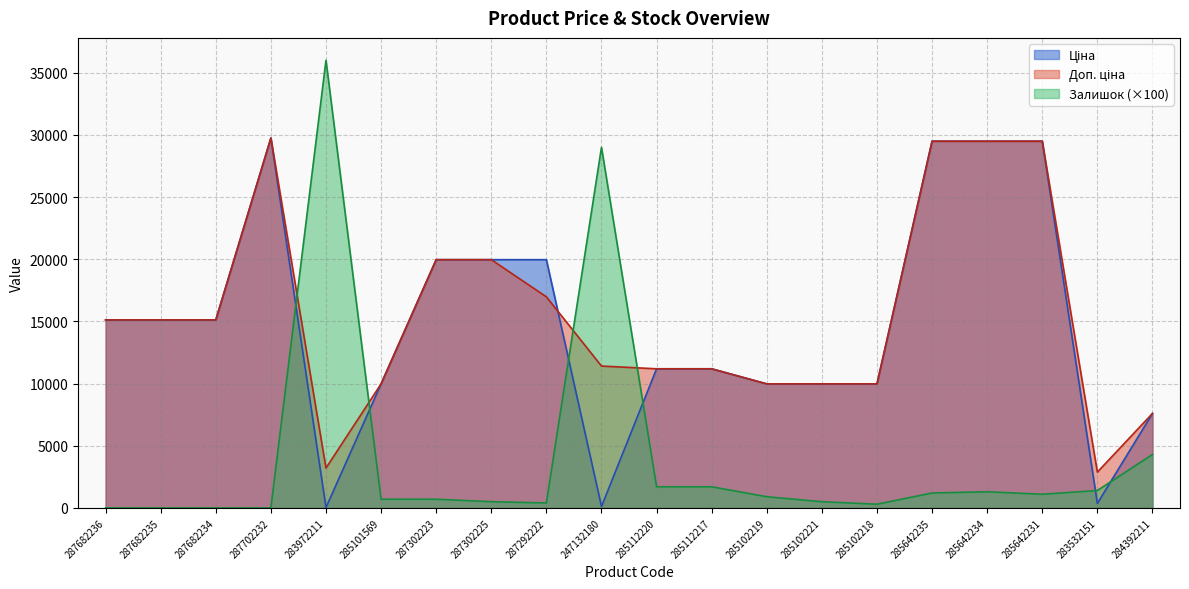

Which category has the lowest value in the Залишок series?

287682236